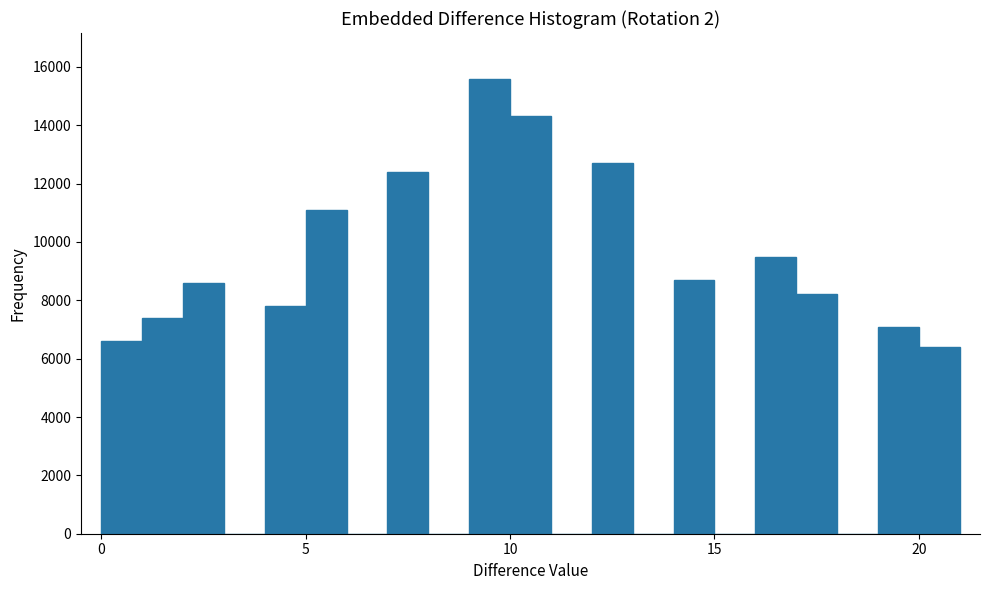

Read against the x-axis, roughly where is the centre of the tallest bar?

9.5